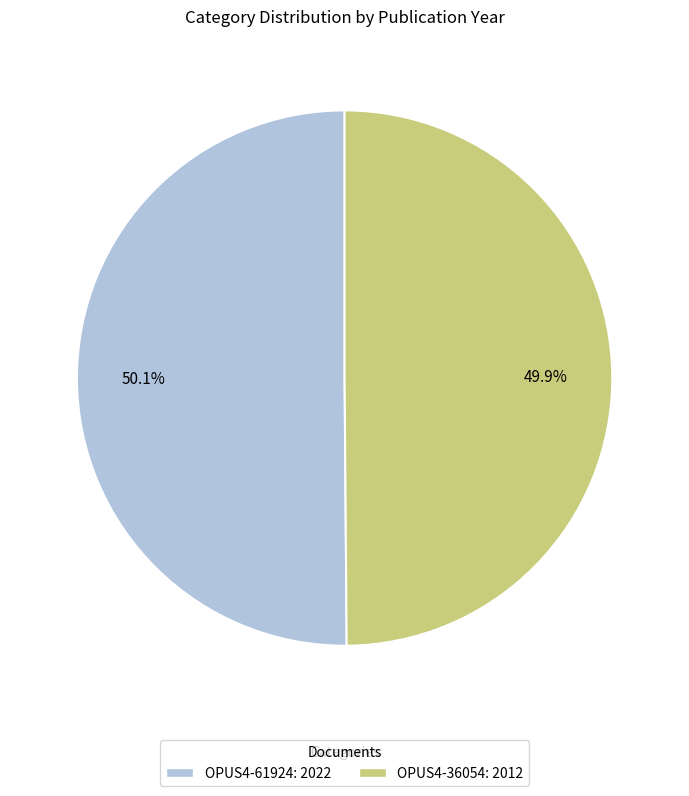

True or false: OPUS4-36054 accounts for 50% of the total.

True